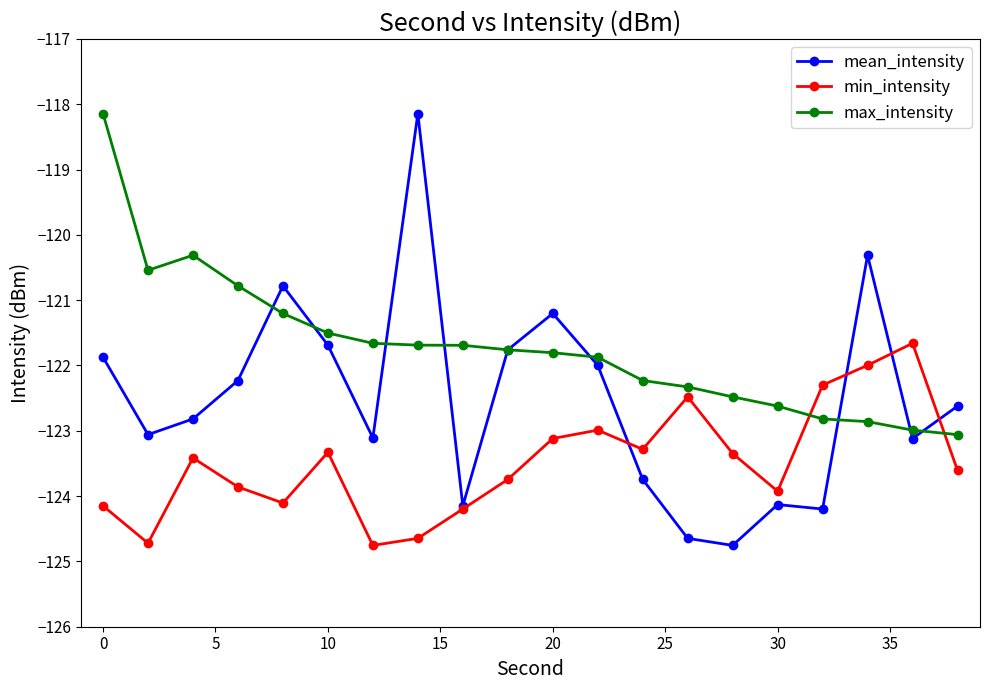

What is the maximum value shown in the chart?

-118.1